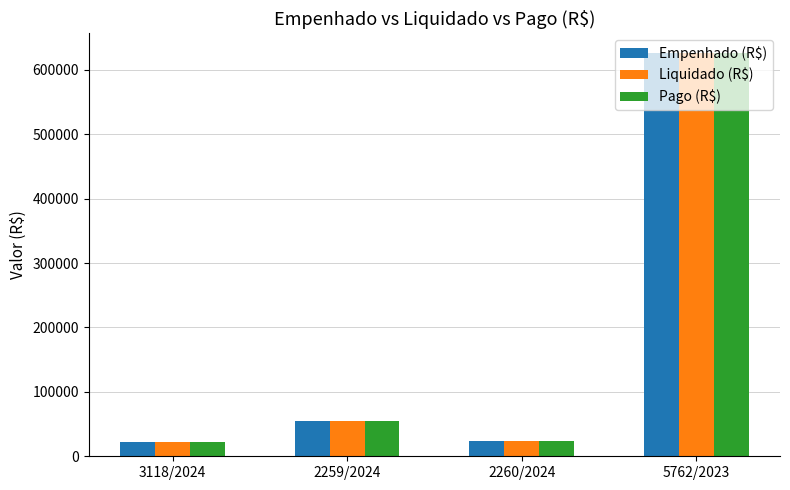

What is the minimum value for Liquidado (R$)?

21541.6